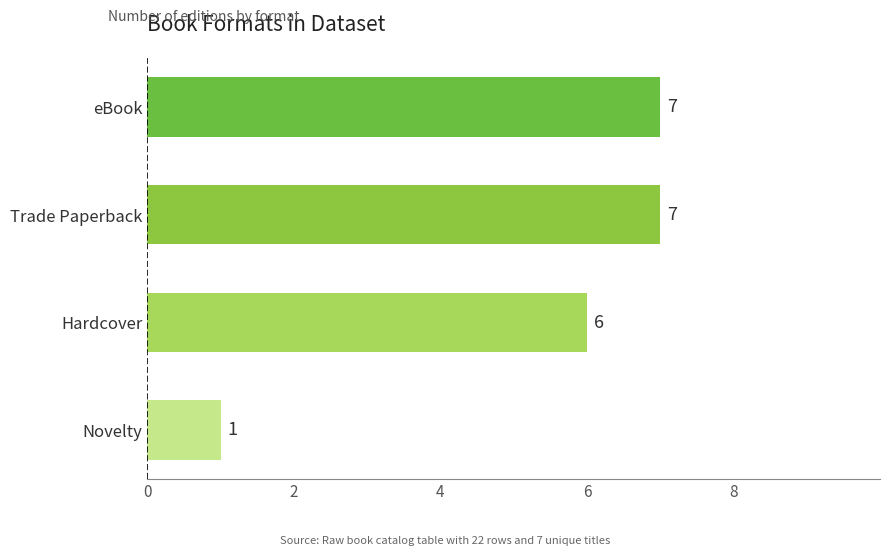

What is the minimum value shown in the chart?

1